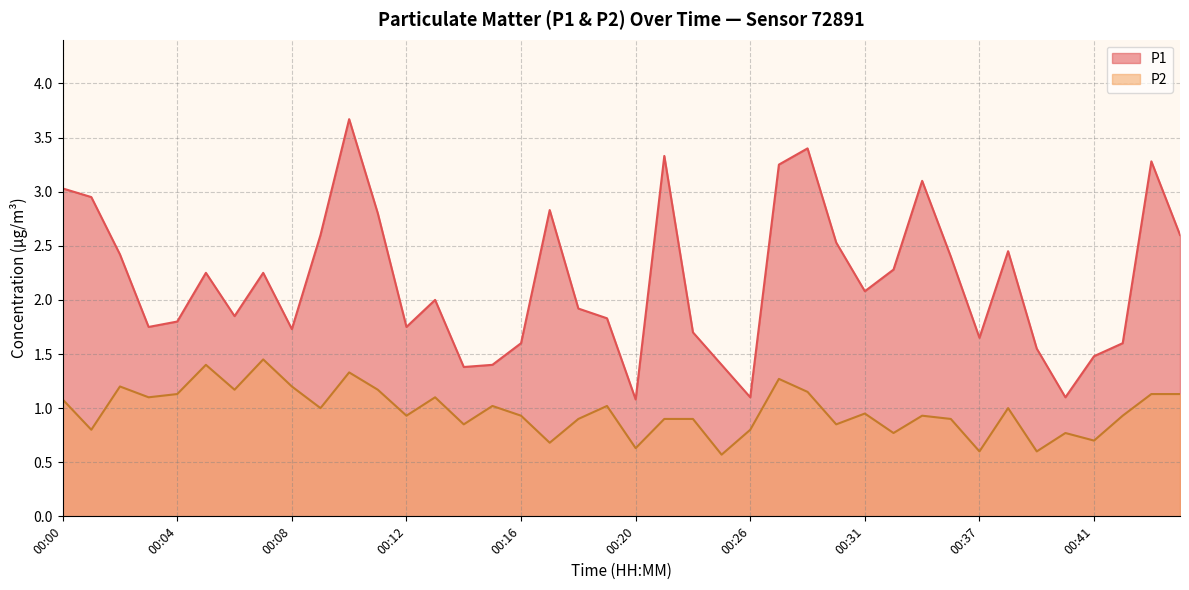

Where is the first local maximum for P1?

00:05